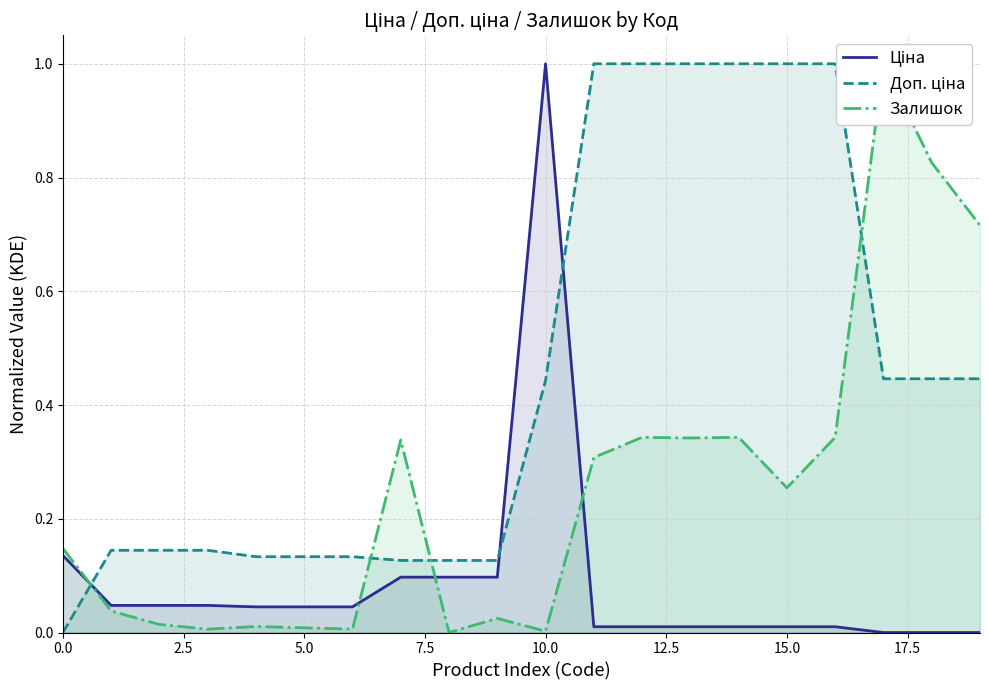

At how many categories does at least one series exceed 0?

20